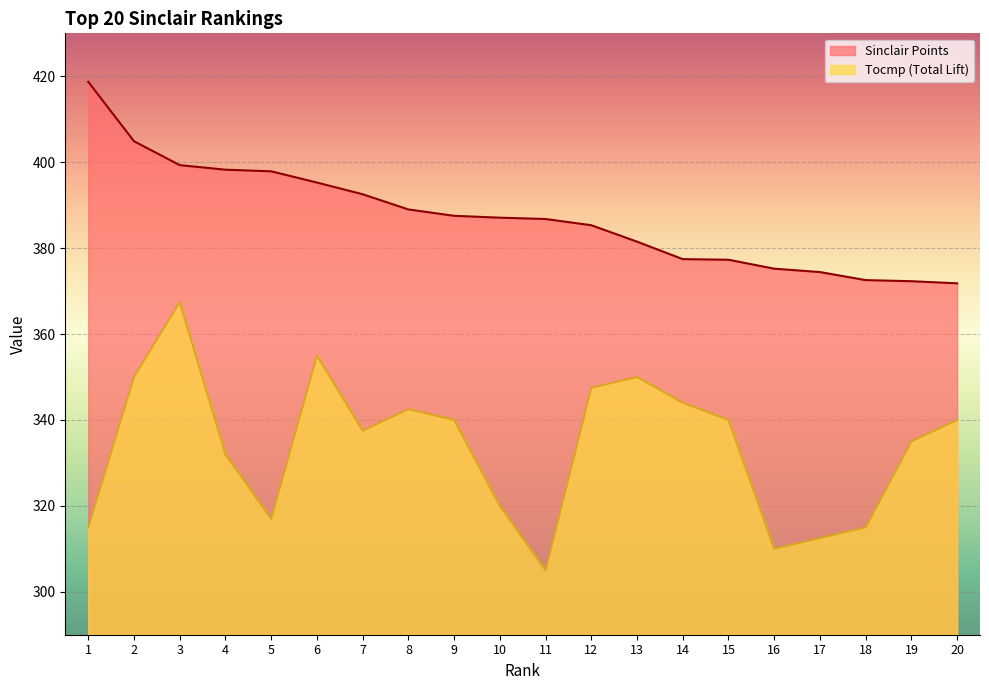

Rank the series by their maximum value, from highest to lowest.

Sinclair Points, Tocmp (Total Lift)